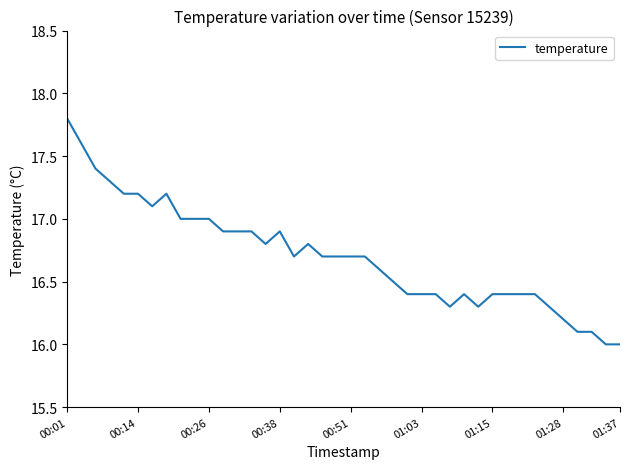

What is the difference between the maximum and minimum values?

1.8